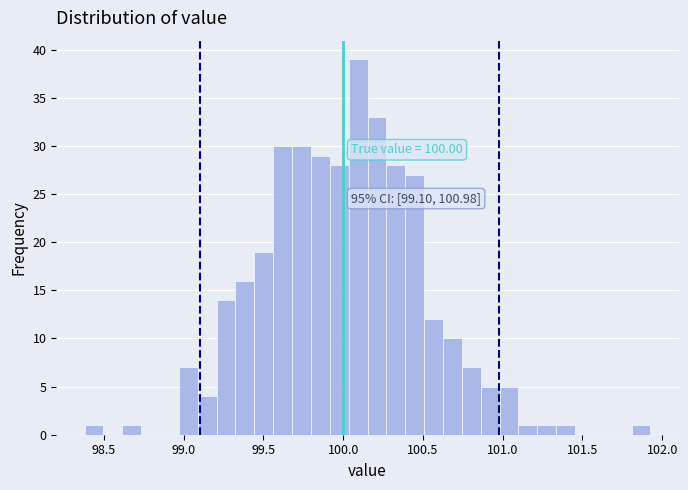

Around what value on the x-axis is the tallest bar? Give the approximate position of its centre, as read against the axis.

100.10